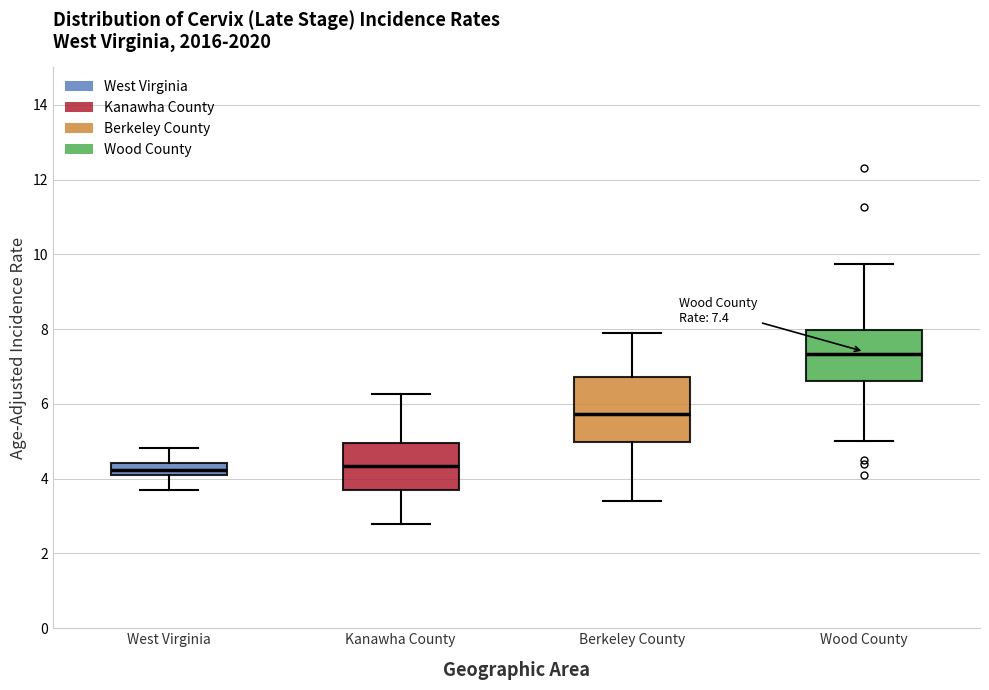

Which box's median line is the highest?

Wood County